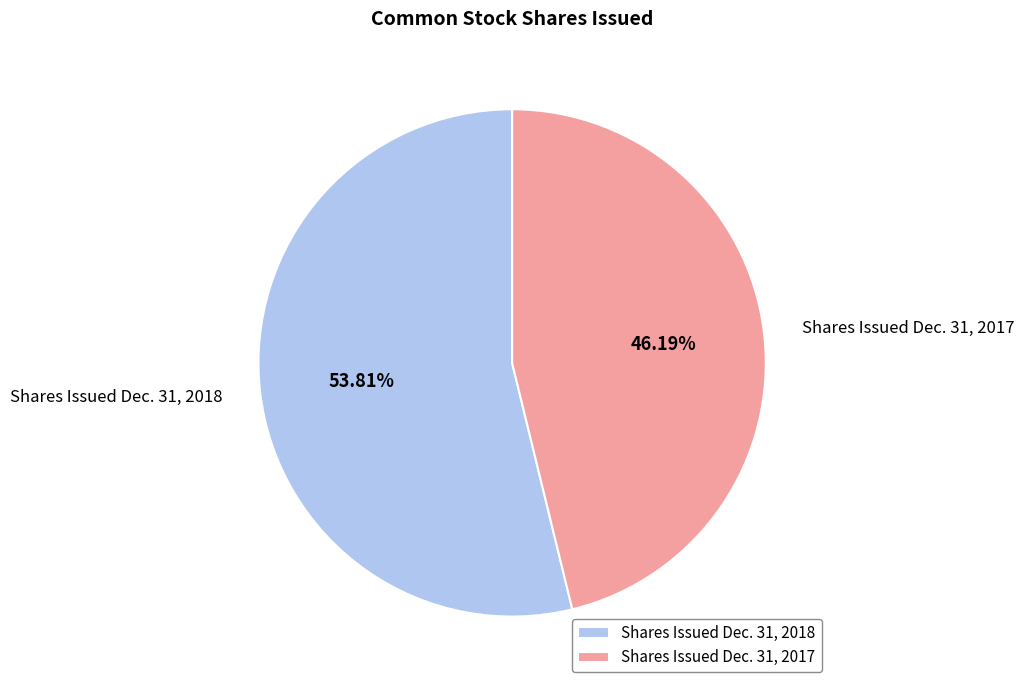

Is the sum of Shares Issued Dec. 31, 2017 and Shares Issued Dec. 31, 2018 greater than half?

Yes